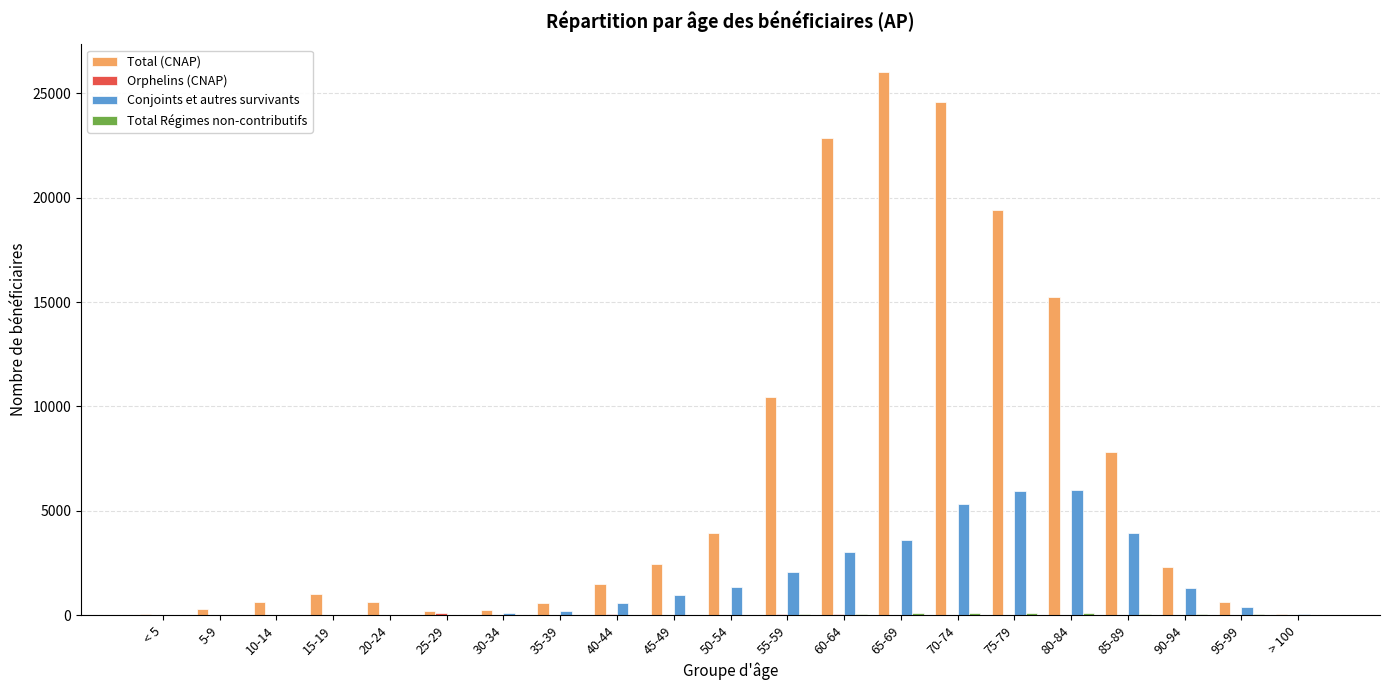

What is the greatest value displayed?

26052